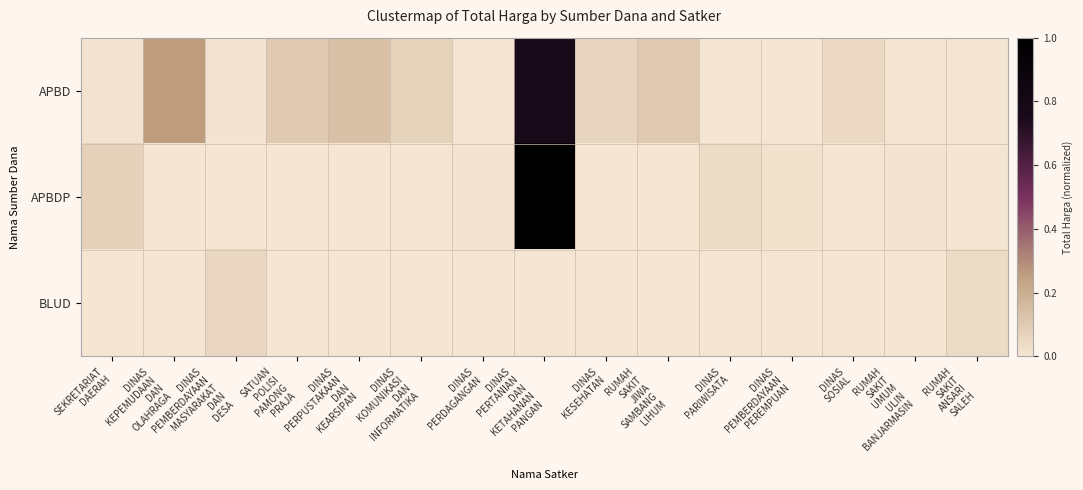

Reading left to right, transcribe all the data shown in this chart.

APBD: SEKRETARIAT
DAERAH=0.0	DINAS
KEPEMUDAAN
DAN
OLAHRAGA=0.3	DINAS
PEMBERDAYAAN
MASYARAKAT
DAN
DESA=0.0	SATUAN
POLISI
PAMONG
PRAJA=0.1	DINAS
PERPUSTAKAAN
DAN
KEARSIPAN=0.1	DINAS
KOMUNIKASI
DAN
INFORMATIKA=0.1	DINAS
PERDAGANGAN=0.0	DINAS
PERTANIAN
DAN
KETAHANAN
PANGAN=0.8	DINAS
KESEHATAN=0.1	RUMAH
SAKIT
JIWA
SAMBANG
LIHUM=0.1	DINAS
PARIWISATA=0.0	DINAS
PEMBERDAYAAN
PEREMPUAN=0.0	DINAS
SOSIAL=0.0	RUMAH
SAKIT
UMUM
ULIN
BANJARMASIN=0.0	RUMAH
SAKIT
ANSARI
SALEH=0.0
APBDP: SEKRETARIAT
DAERAH=0.1	DINAS
KEPEMUDAAN
DAN
OLAHRAGA=0.0	DINAS
PEMBERDAYAAN
MASYARAKAT
DAN
DESA=0.0	SATUAN
POLISI
PAMONG
PRAJA=0.0	DINAS
PERPUSTAKAAN
DAN
KEARSIPAN=0.0	DINAS
KOMUNIKASI
DAN
INFORMATIKA=0.0	DINAS
PERDAGANGAN=0.0	DINAS
PERTANIAN
DAN
KETAHANAN
PANGAN=1.0	DINAS
KESEHATAN=0.0	RUMAH
SAKIT
JIWA
SAMBANG
LIHUM=0.0	DINAS
PARIWISATA=0.0	DINAS
PEMBERDAYAAN
PEREMPUAN=0.0	DINAS
SOSIAL=0.0	RUMAH
SAKIT
UMUM
ULIN
BANJARMASIN=0.0	RUMAH
SAKIT
ANSARI
SALEH=0.0
BLUD: SEKRETARIAT
DAERAH=0.0	DINAS
KEPEMUDAAN
DAN
OLAHRAGA=0.0	DINAS
PEMBERDAYAAN
MASYARAKAT
DAN
DESA=0.1	SATUAN
POLISI
PAMONG
PRAJA=0.0	DINAS
PERPUSTAKAAN
DAN
KEARSIPAN=0.0	DINAS
KOMUNIKASI
DAN
INFORMATIKA=0.0	DINAS
PERDAGANGAN=0.0	DINAS
PERTANIAN
DAN
KETAHANAN
PANGAN=0.0	DINAS
KESEHATAN=0.0	RUMAH
SAKIT
JIWA
SAMBANG
LIHUM=0.0	DINAS
PARIWISATA=0.0	DINAS
PEMBERDAYAAN
PEREMPUAN=0.0	DINAS
SOSIAL=0.0	RUMAH
SAKIT
UMUM
ULIN
BANJARMASIN=0.0	RUMAH
SAKIT
ANSARI
SALEH=0.0